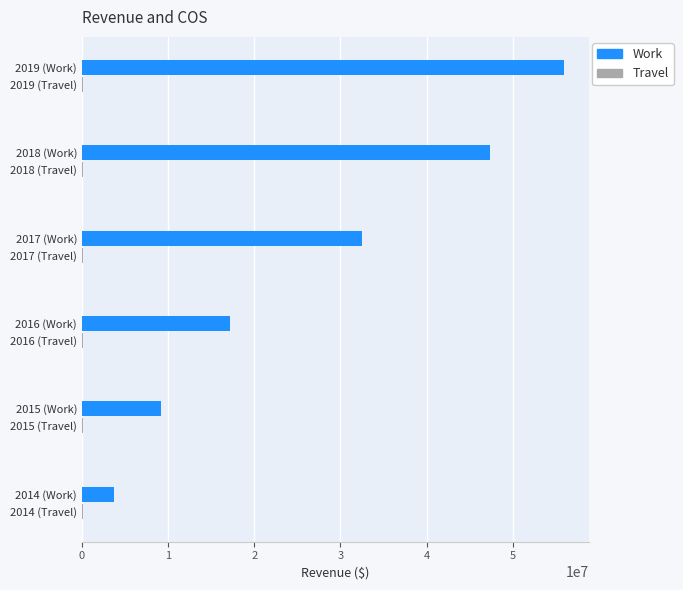

At which label does Work reach its peak?

2019 (Work)